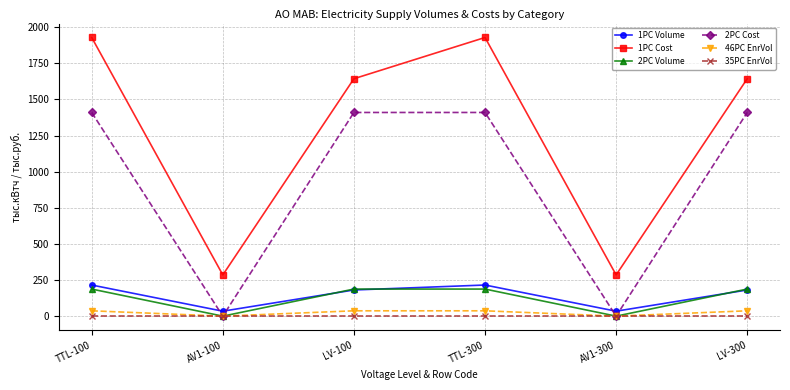

What is the highest value of the 2PC Cost series?

1410.2